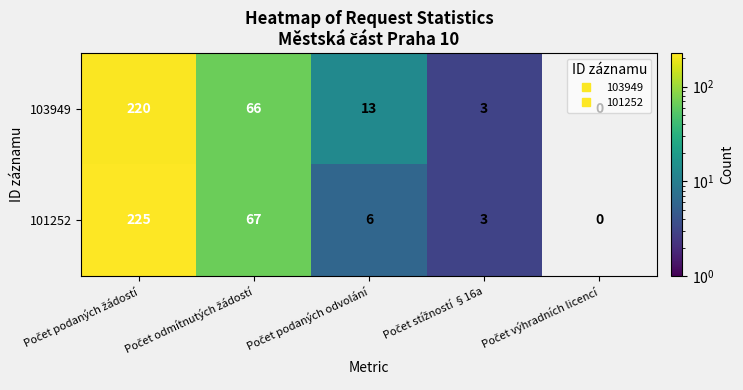

Which category has the highest value in the 103949 series?

Počet podaných žádostí